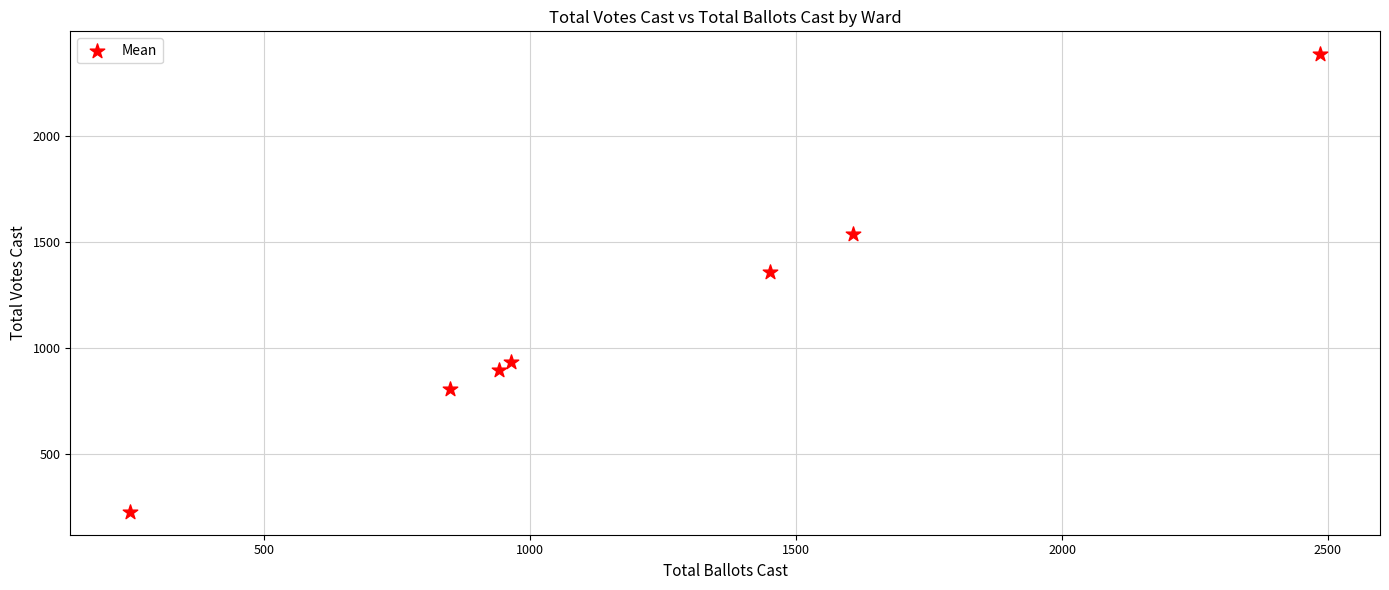

What is the average X value?

1221